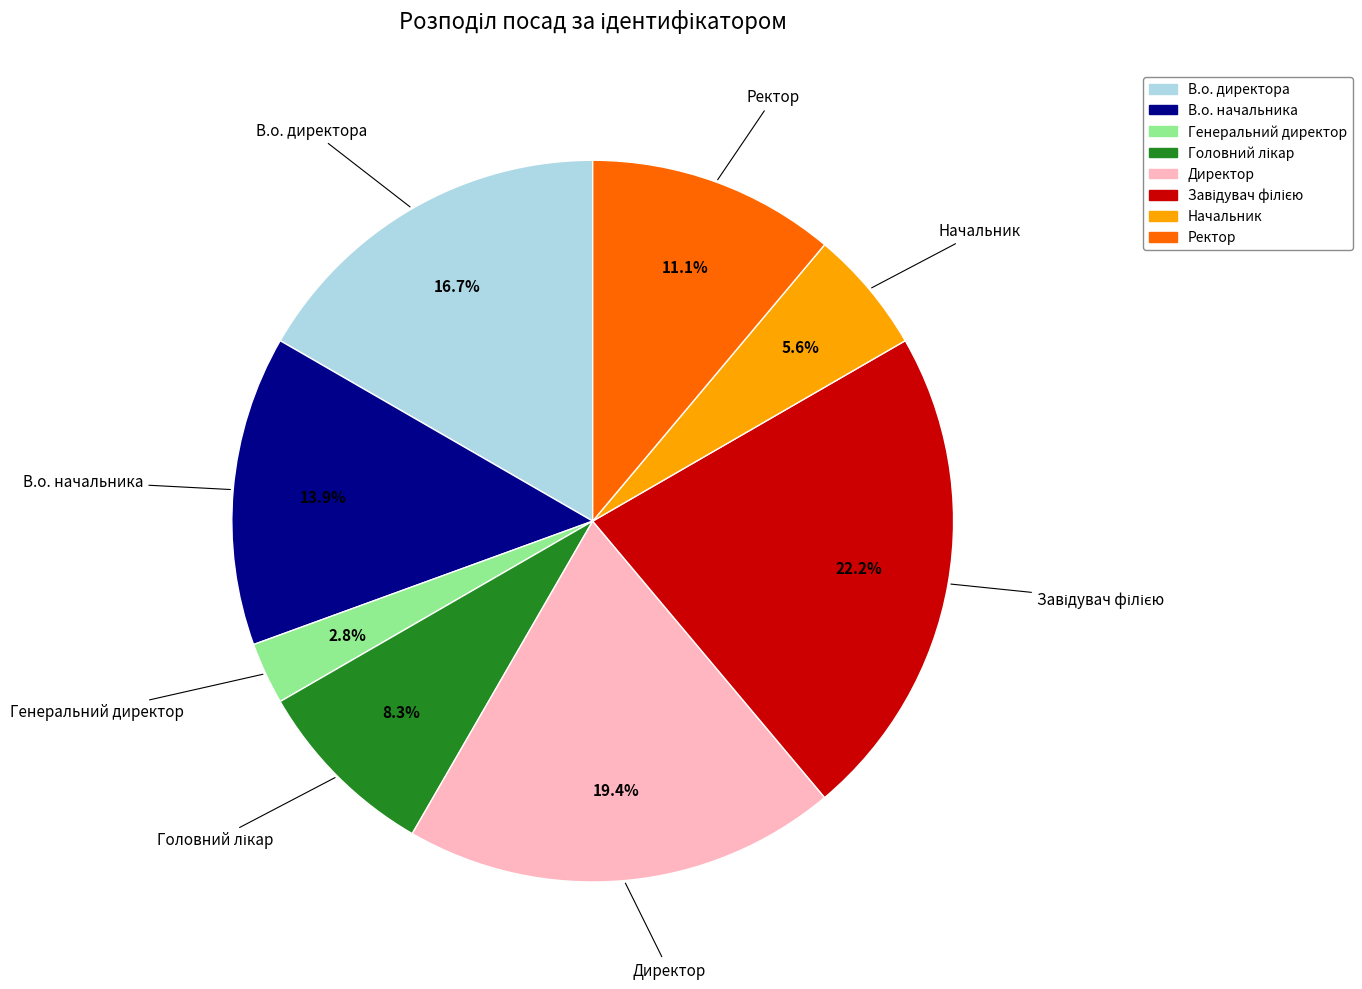

Does any single category account for the majority?

No